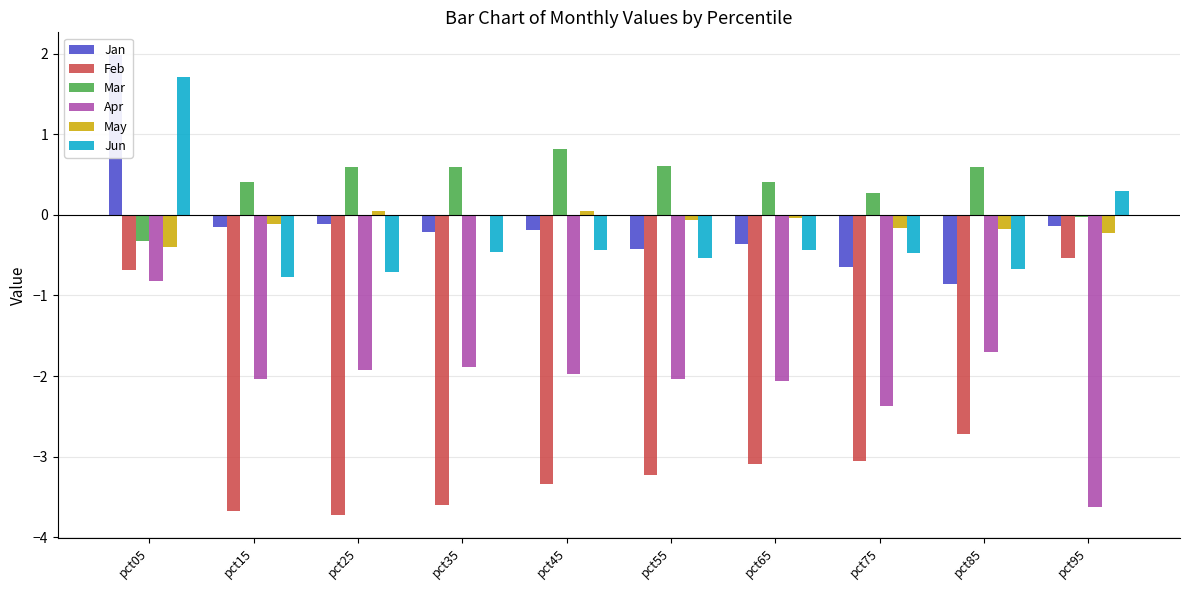

Which category has the highest value in the Jan series?

pct05